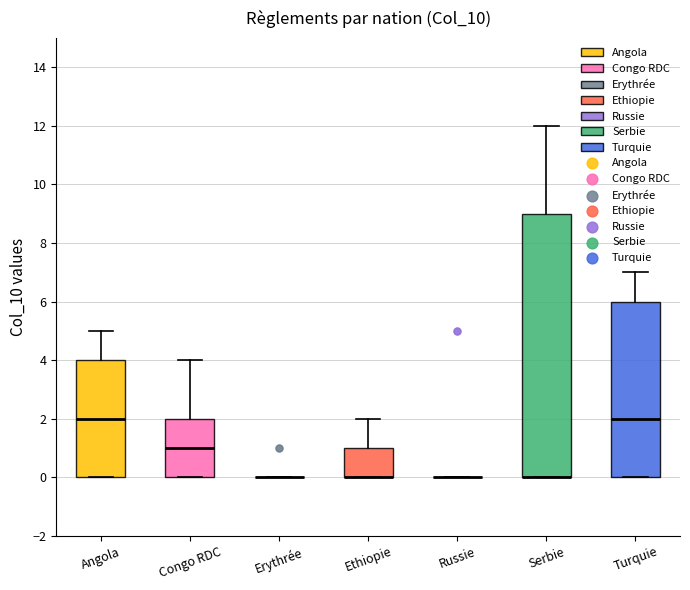

Reading left to right, read every box against the y-axis: the position of its median line, the range the box covers, and the ends of its whiskers. The values are not printed on the chart, so give them approximately, as read against the axis.

Angola: median 2, box 0 to 4, whiskers 0 to 5
Congo RDC: median 1, box 0 to 2, whiskers 0 to 4
Erythrée: box collapsed to a line at 0, whiskers 0 to 0
Ethiopie: median 0 (drawn on the box's lower edge), box 0 to 1, whiskers 0 to 2
Russie: box collapsed to a line at 0, whiskers 0 to 0
Serbie: median 0 (drawn on the box's lower edge), box 0 to 9, whiskers 0 to 12
Turquie: median 2, box 0 to 6, whiskers 0 to 7